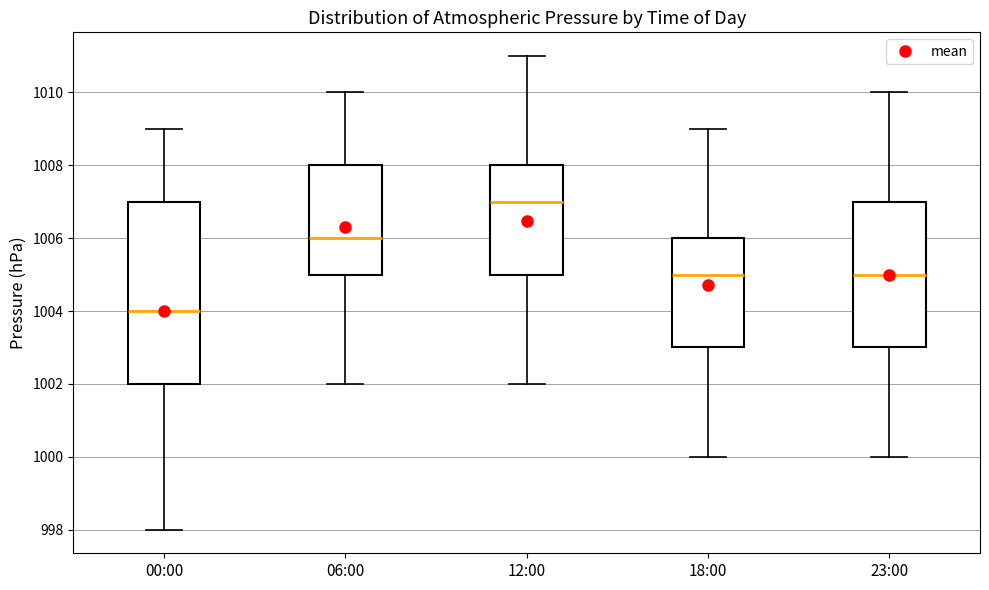

Which box's median line is the lowest?

00:00